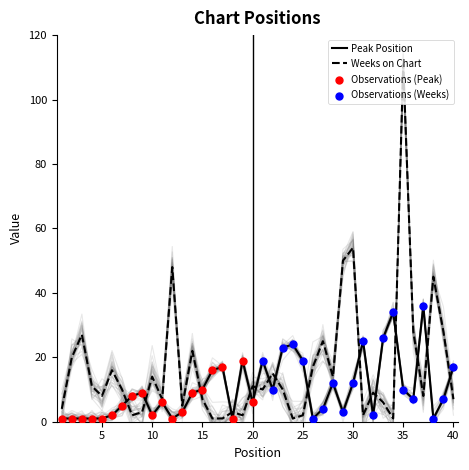

Which series contains the lowest Y value?

Peak Position